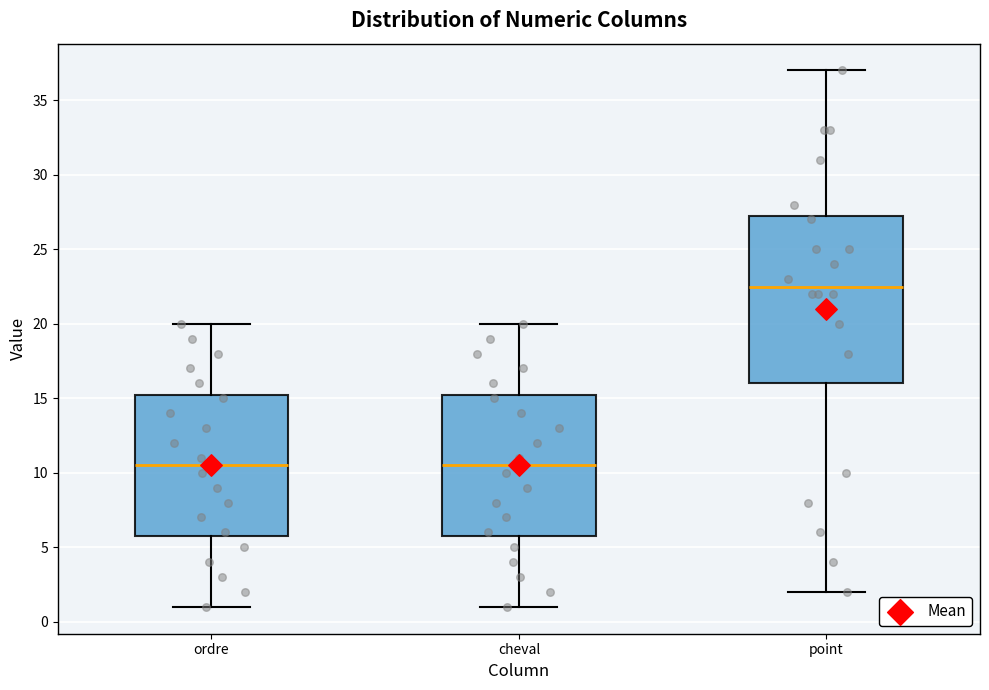

Which box is the tallest, from its lower edge to its upper edge?

point